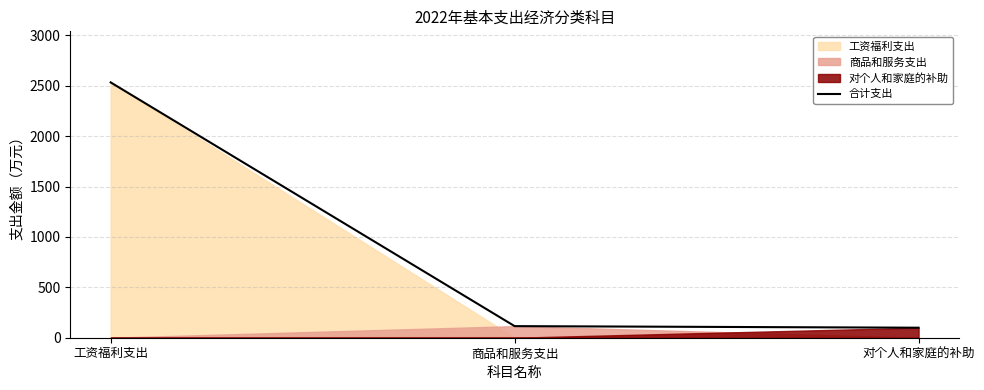

Approximately how many times larger is the value at 工资福利支出 compared to 商品和服务支出?

22.0